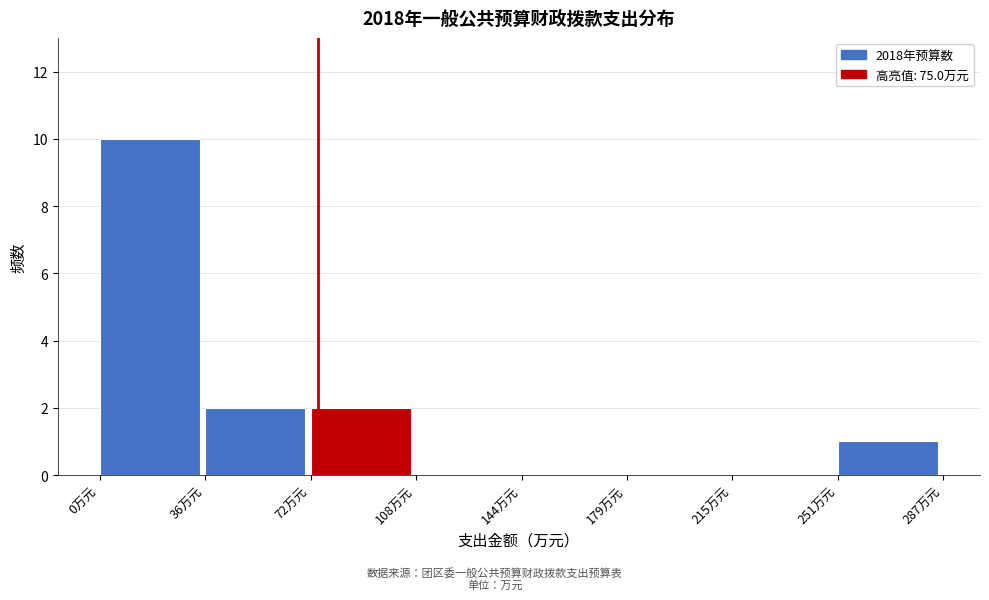

Over which range of the x-axis is the bar tallest?

0 to 35